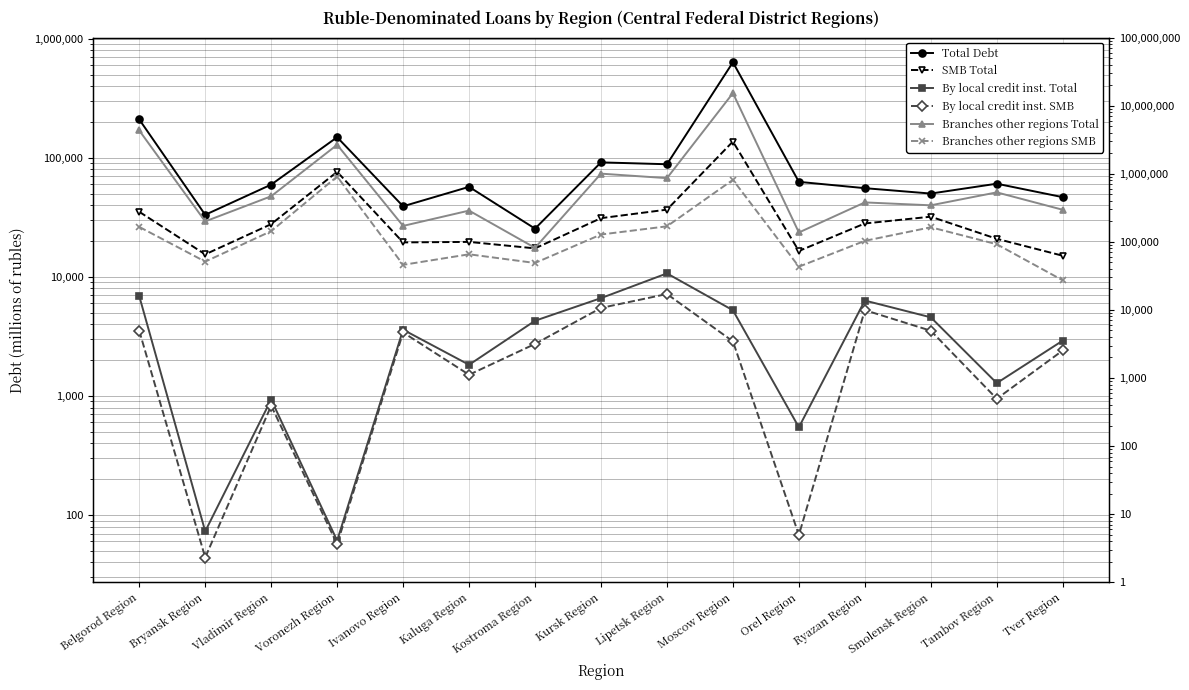

What is the sum of the Branches other regions Total values at Vladimir Region and Ryazan Region?

89724